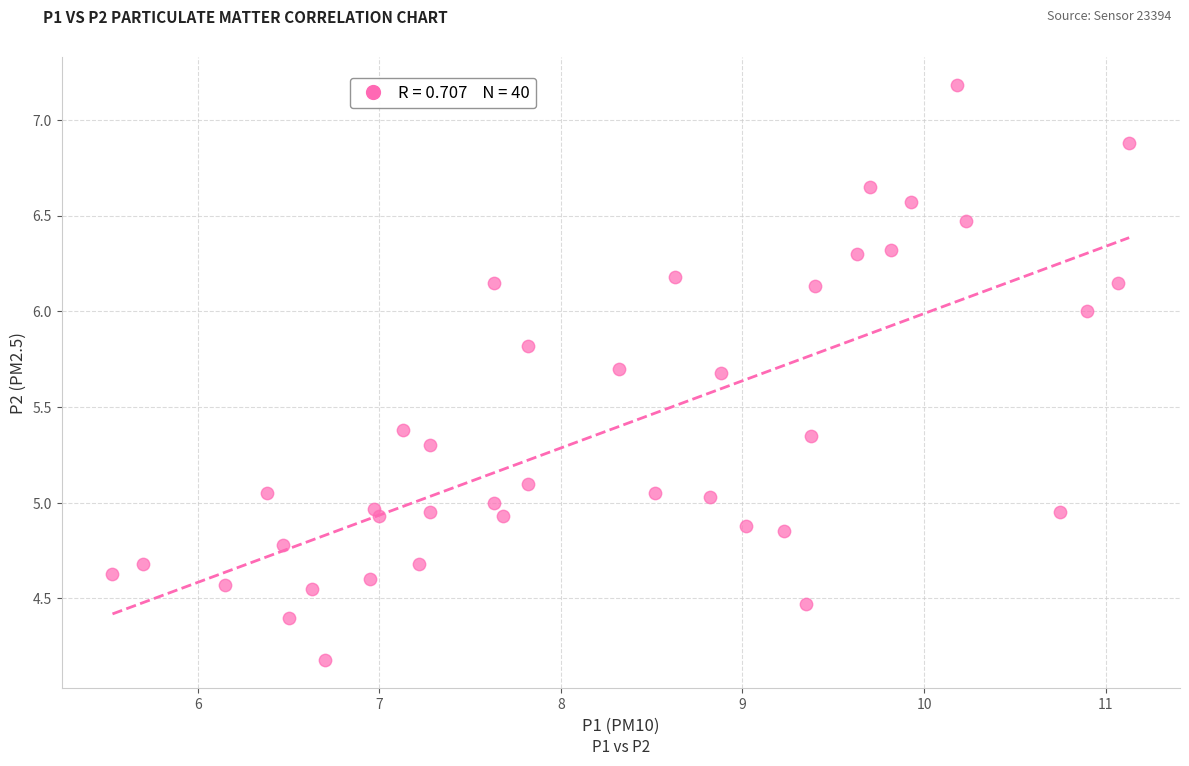

What is the range of X values (max minus min)?

5.6